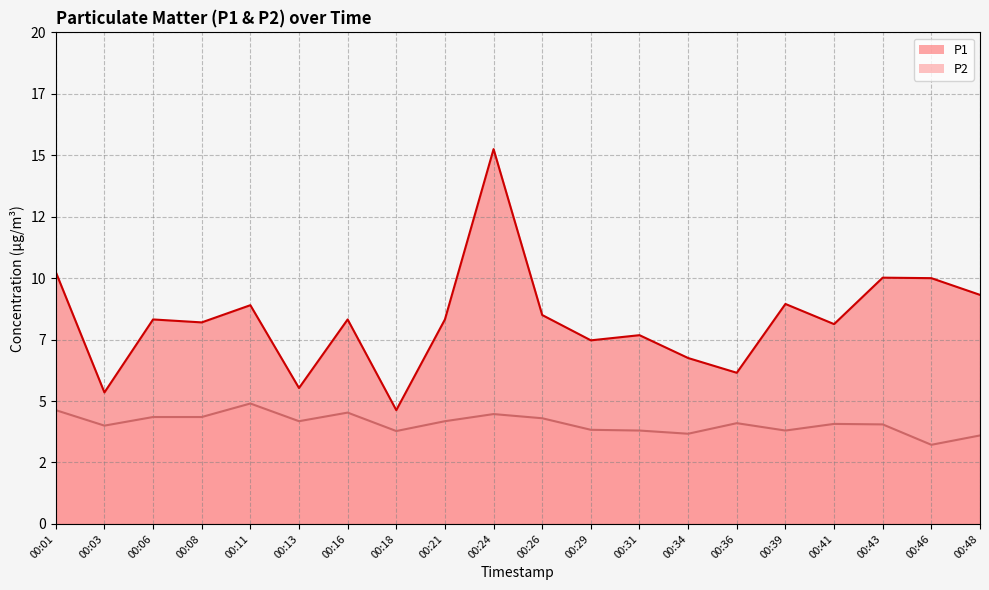

Reading left to right, what are all the values shown in this chart?

P1: 10.2	5.3	8.3	8.2	8.9	5.5	8.3	4.6	8.3	15.2	8.5	7.5	7.7	6.8	6.2	8.9	8.1	10.0	10.0	9.3
P2: 4.6	4.0	4.3	4.3	4.9	4.2	4.5	3.8	4.2	4.5	4.3	3.8	3.8	3.7	4.1	3.8	4.1	4.0	3.2	3.6